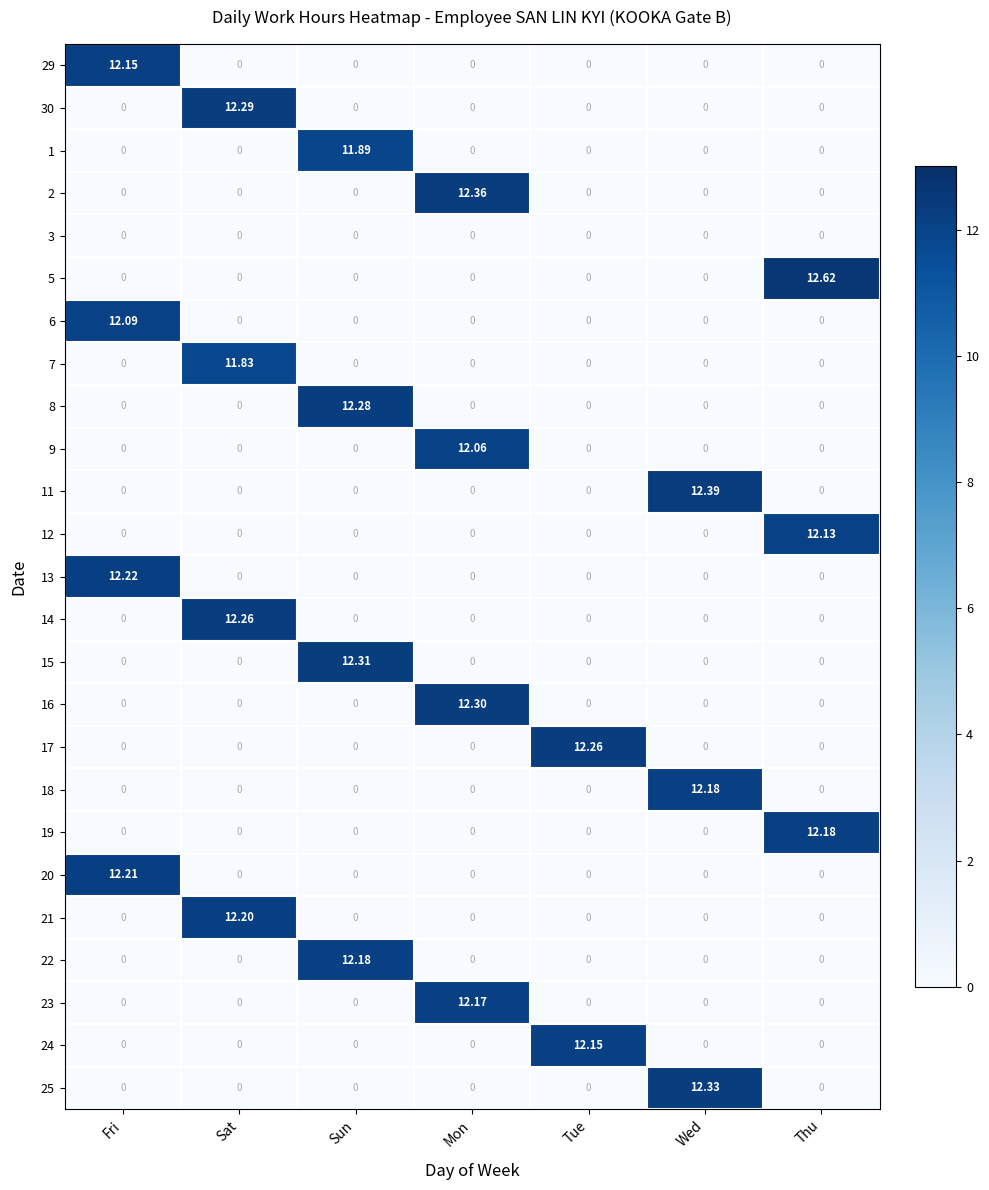

Is the value of 7 at Fri greater than the value of 1 at Sun?

No